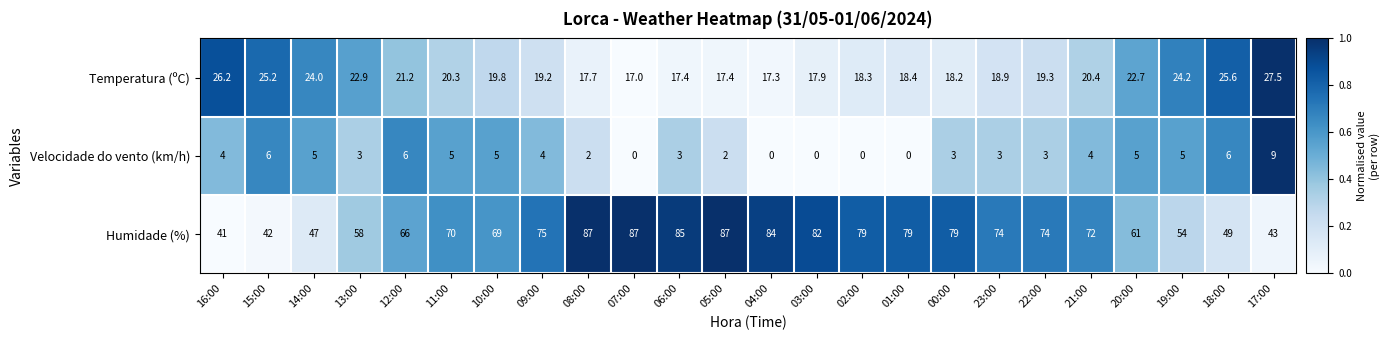

What is the difference between the Velocidade do vento (km/h) values at 05:00 and 23:00?

1.0